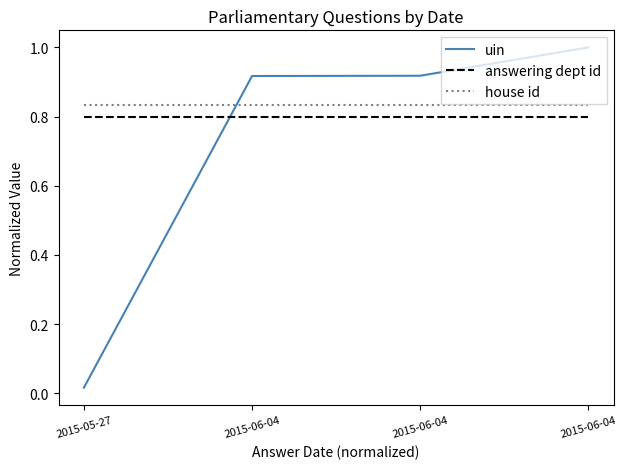

At how many categories does at least one series exceed 0?

4